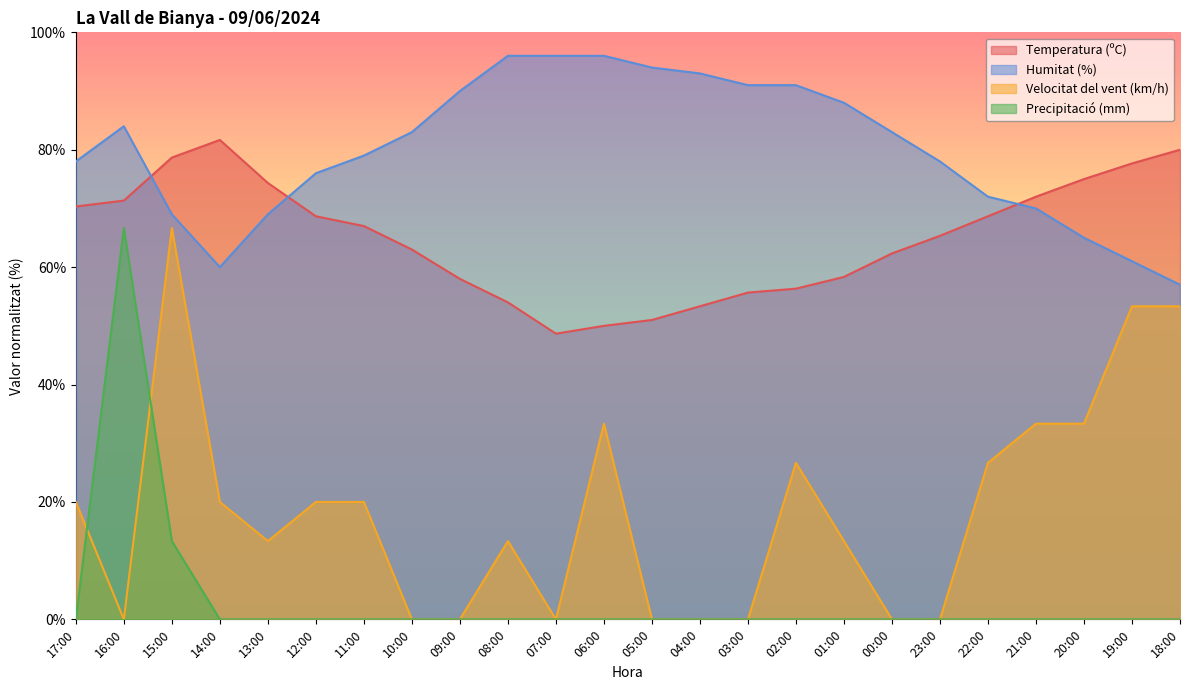

Count the number of categories in the chart.

24